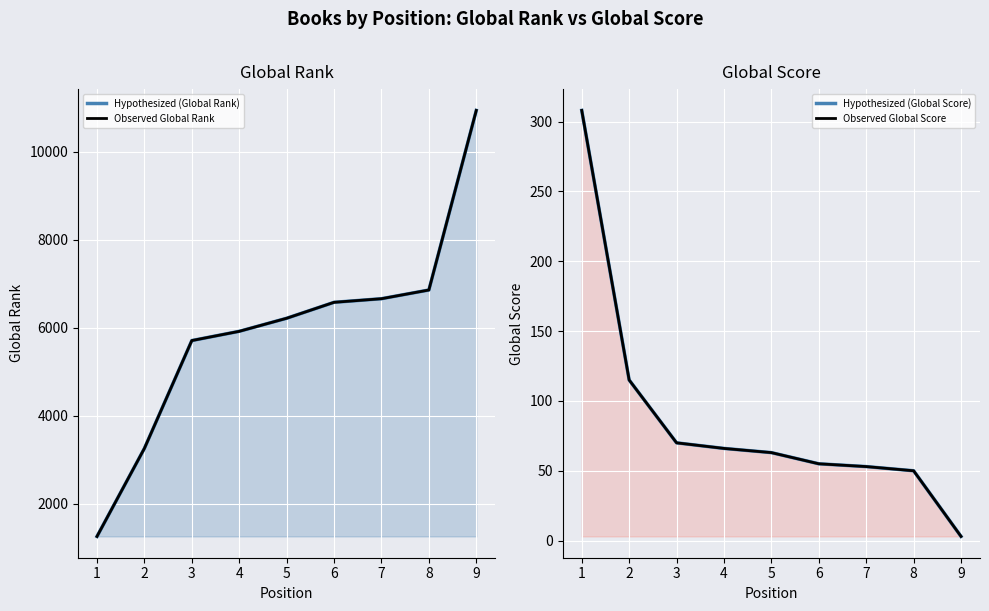

What is the total value across all series at 4?

11972